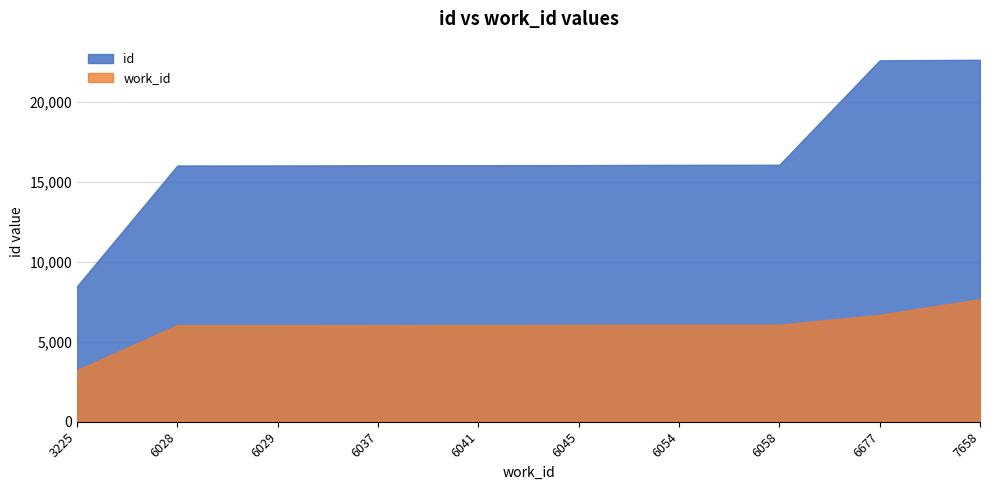

What is the sum of the id values at 6677 and 6029?

38585